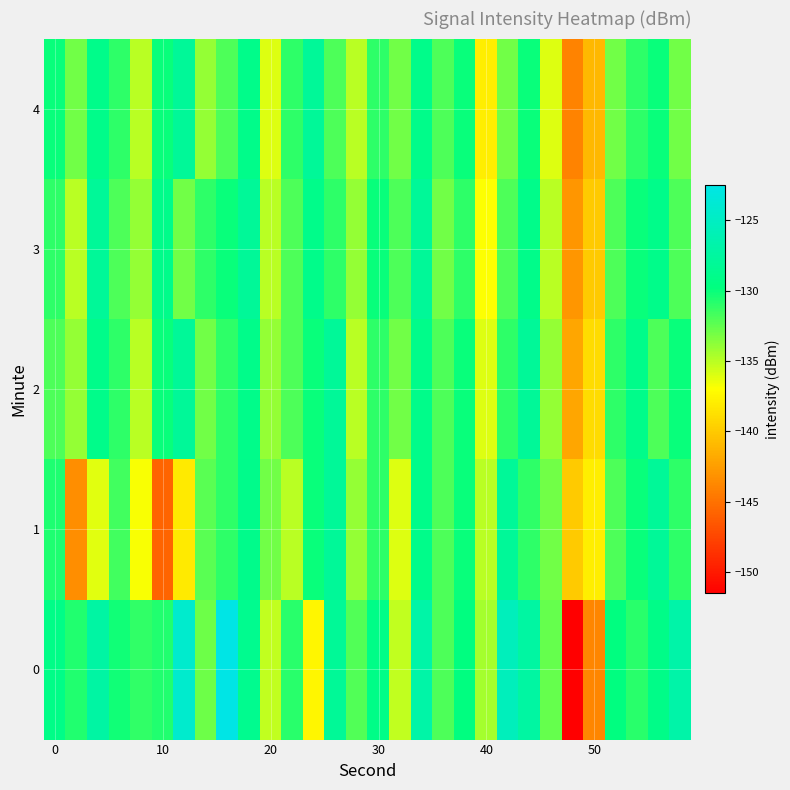

What is the maximum value shown in the chart?

-122.5